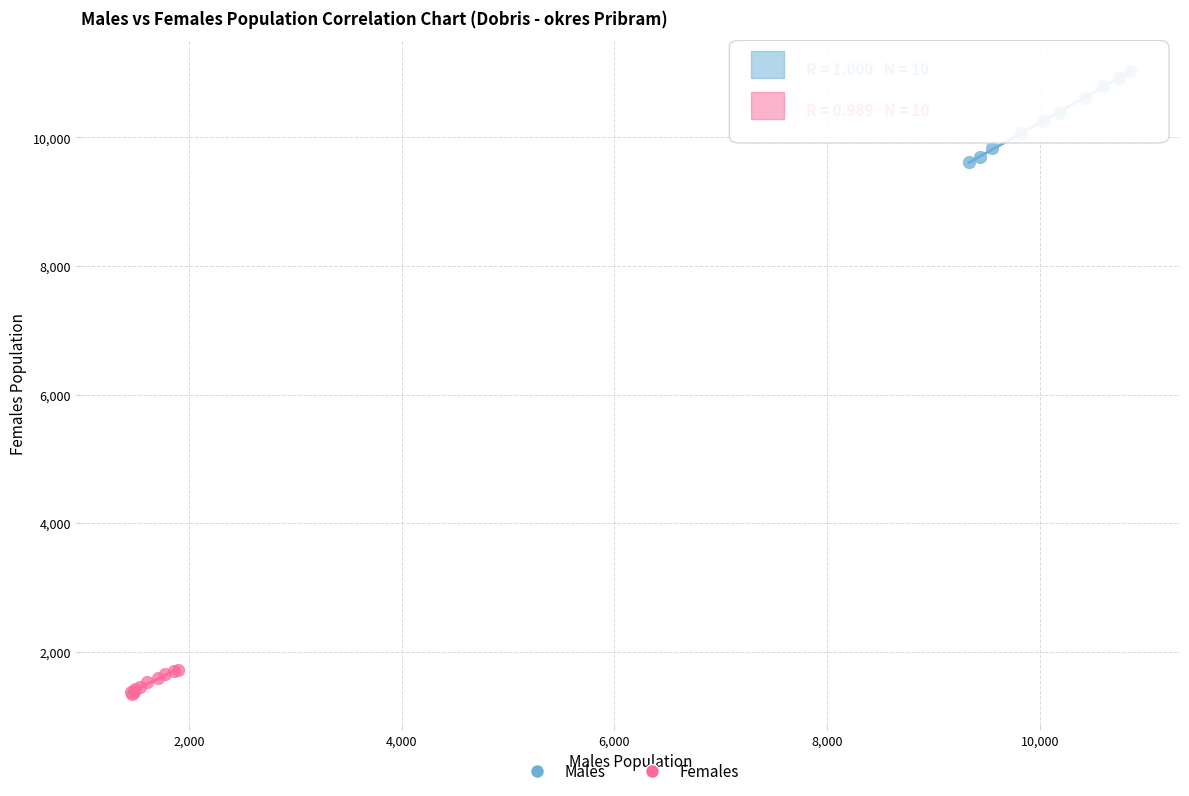

What are all the series names shown in the legend?

Males, Females